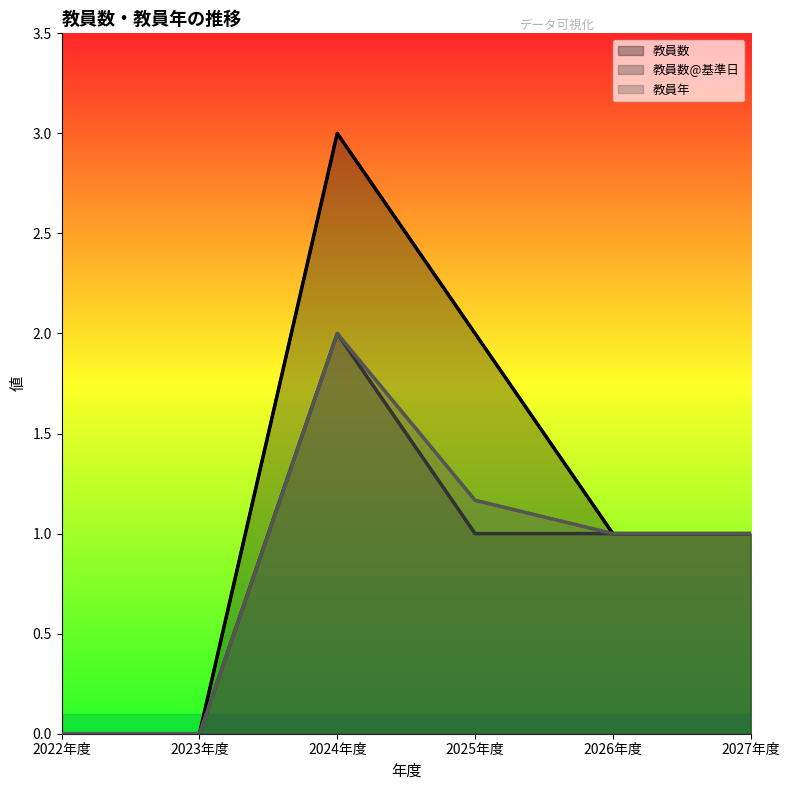

What position from the right is 2024年度?

4